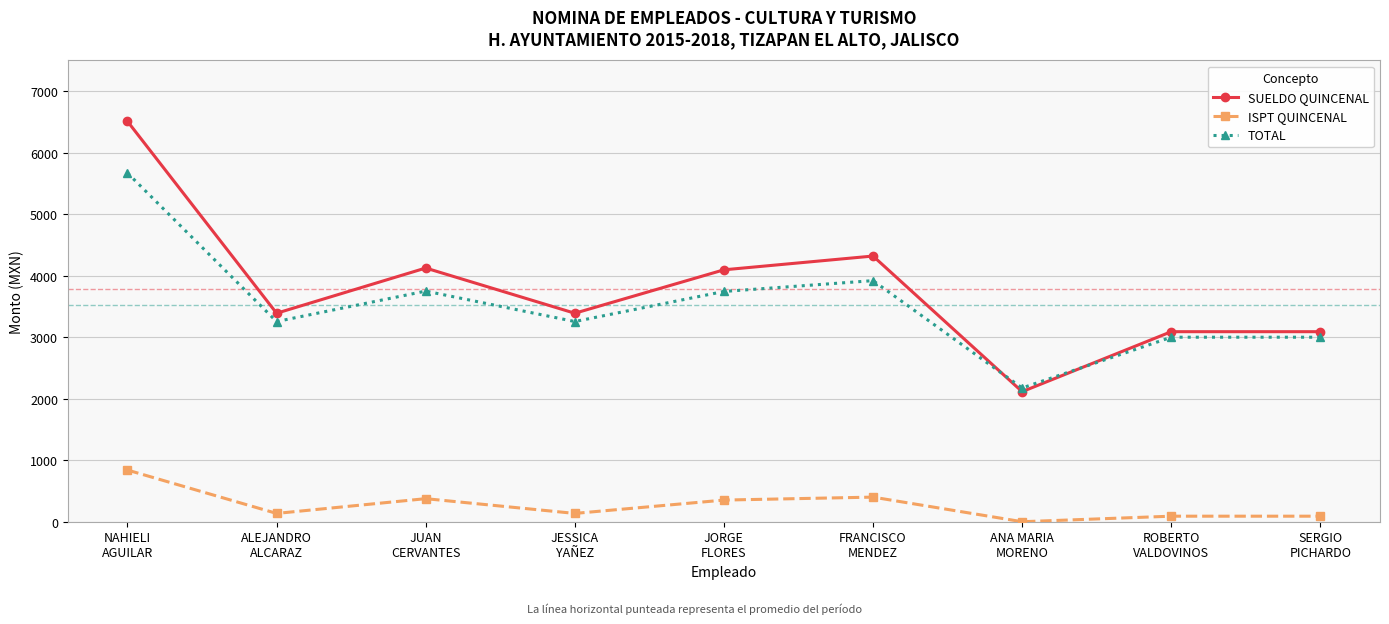

Which series changed the most between ALEJANDRO
ALCARAZ and ROBERTO
VALDOVINOS?

SUELDO QUINCENAL